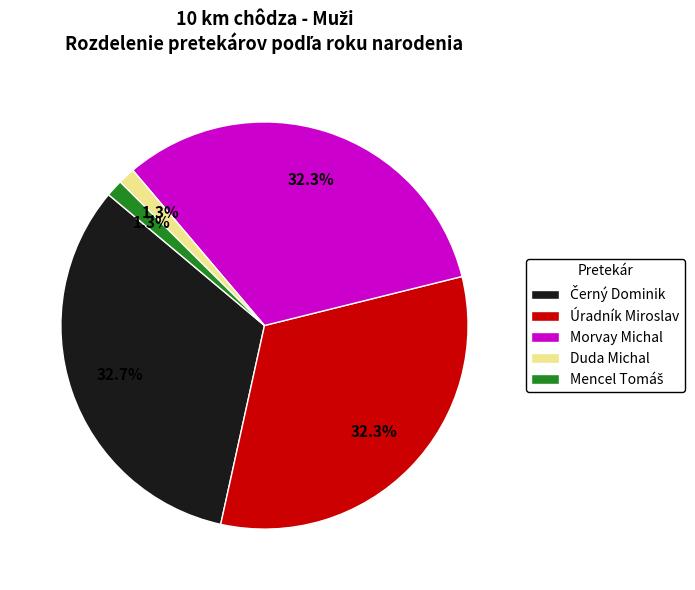

Approximately how many times larger is the value at Morvay Michal compared to Úradník Miroslav?

1.0